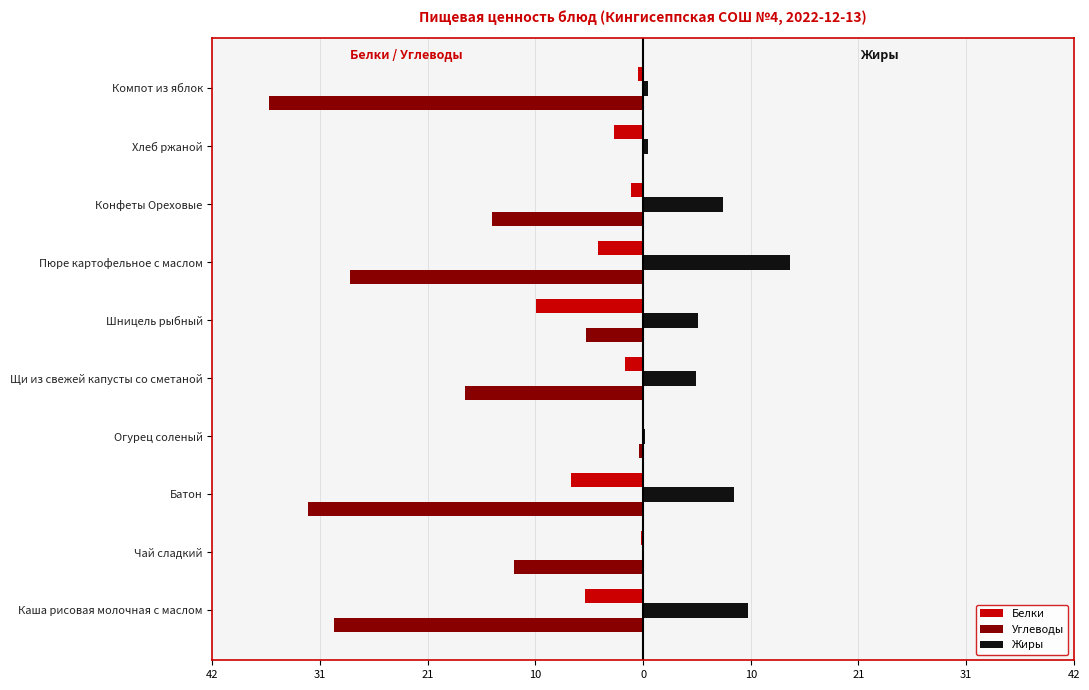

Which series has the widest spread of values?

Углеводы